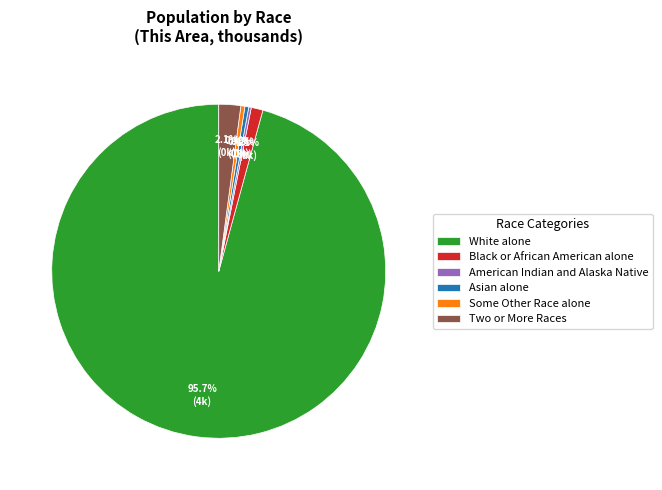

To the nearest percent, what is the average slice percentage?

17%